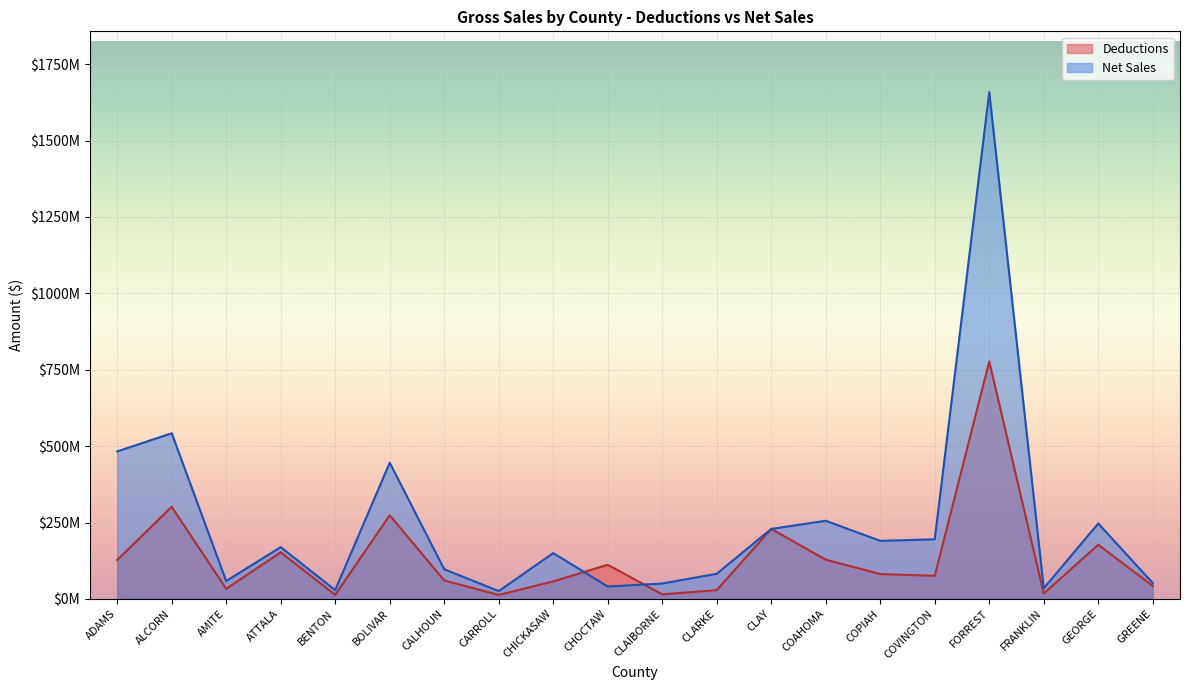

Between CHICKASAW and GEORGE, which series saw the biggest shift?

Deductions